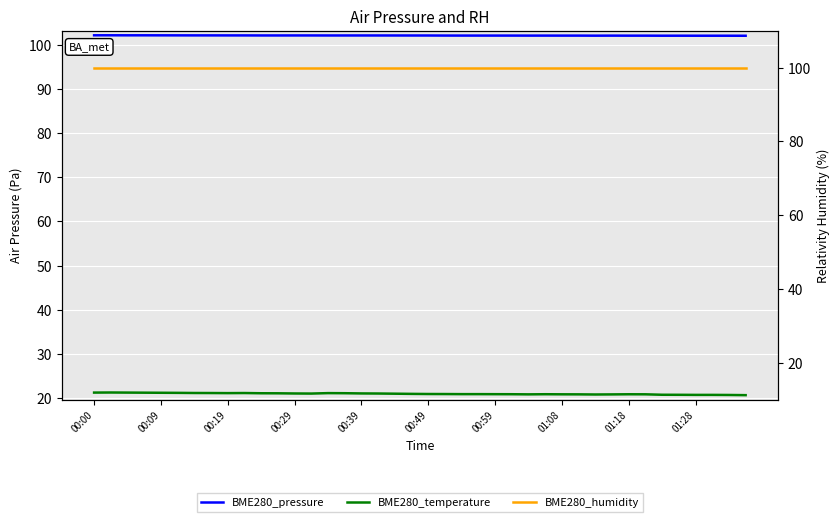

What are all the series names shown in the legend?

BME280_pressure, BME280_temperature, BME280_humidity